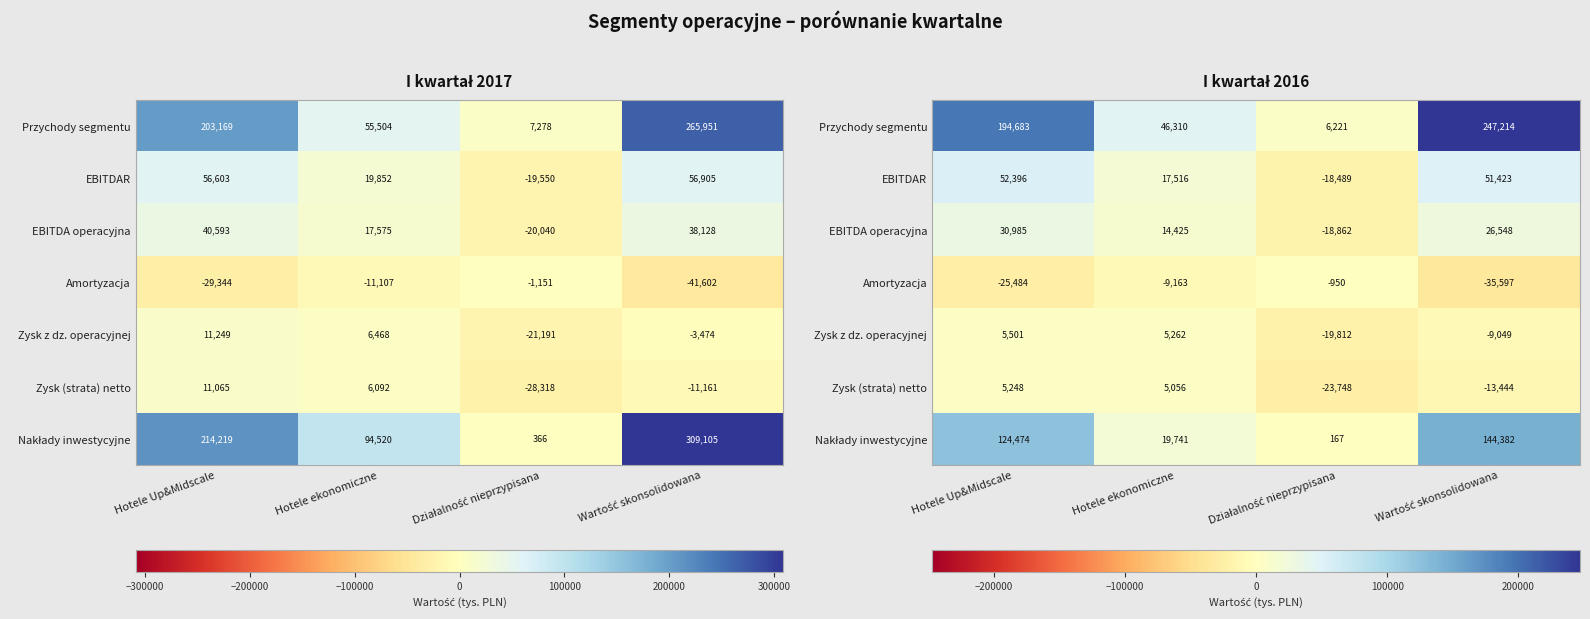

Is it true that Nakłady inwestycyjne equals 167 at Działalność nieprzypisana?

True